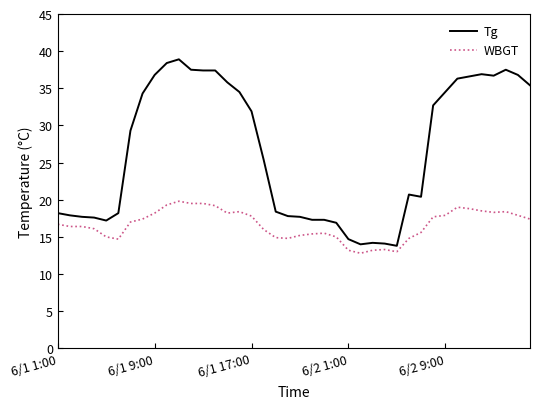

What is the smallest value displayed?

12.8